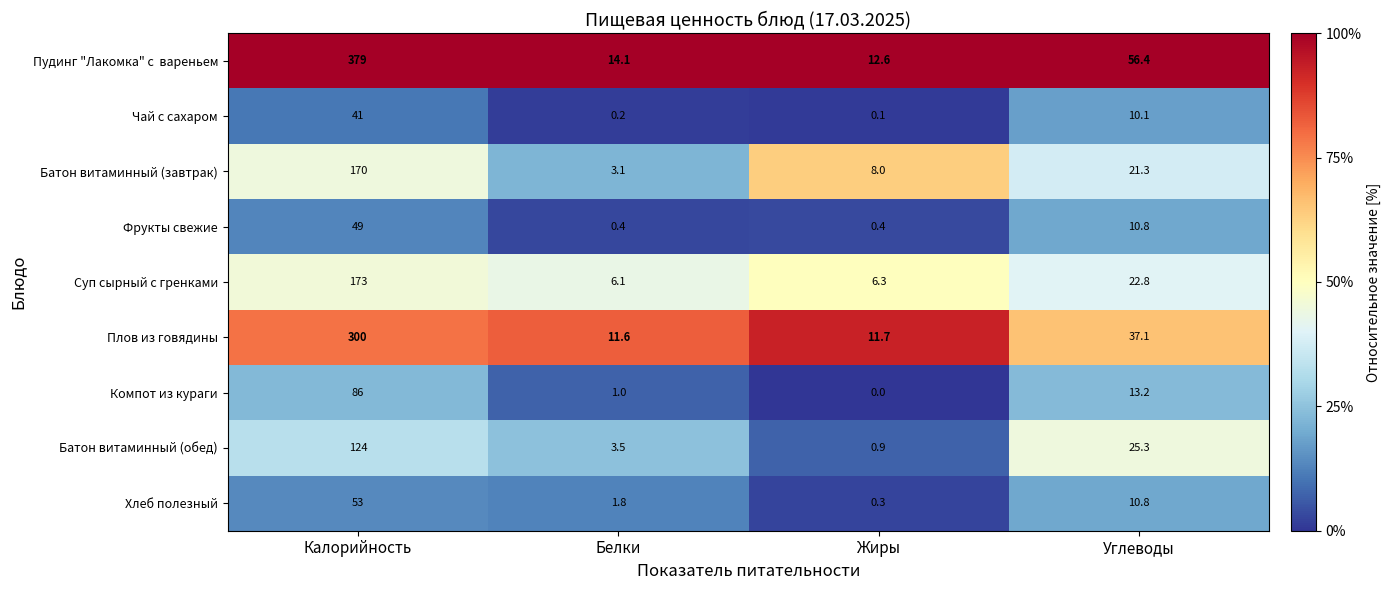

Rank the categories by Батон витаминный (завтрак) value from lowest to highest.

Белки, Жиры, Углеводы, Калорийность